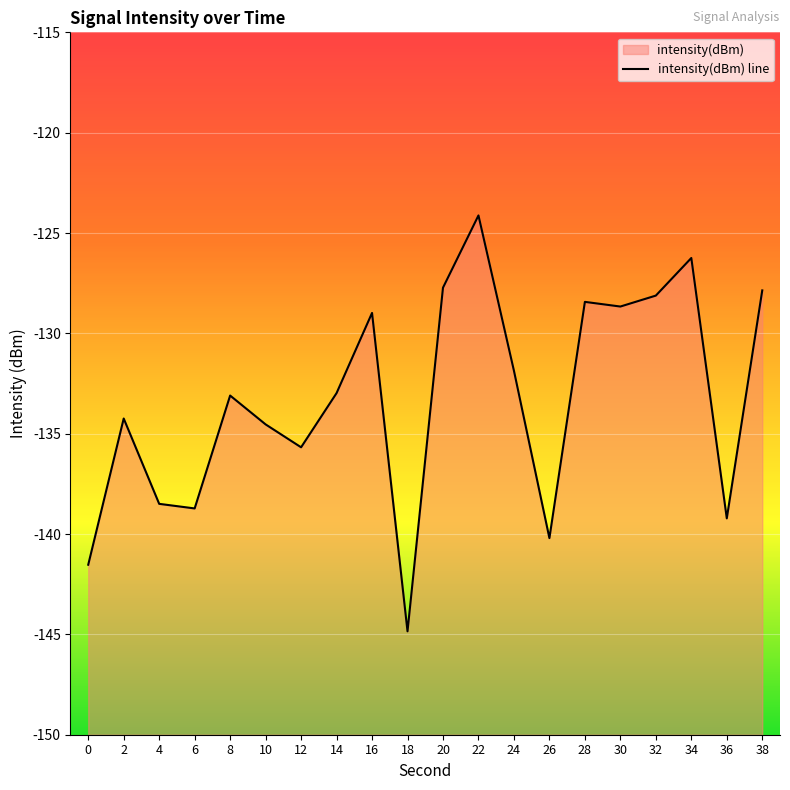

At which category does the data reach its first local valley?

6